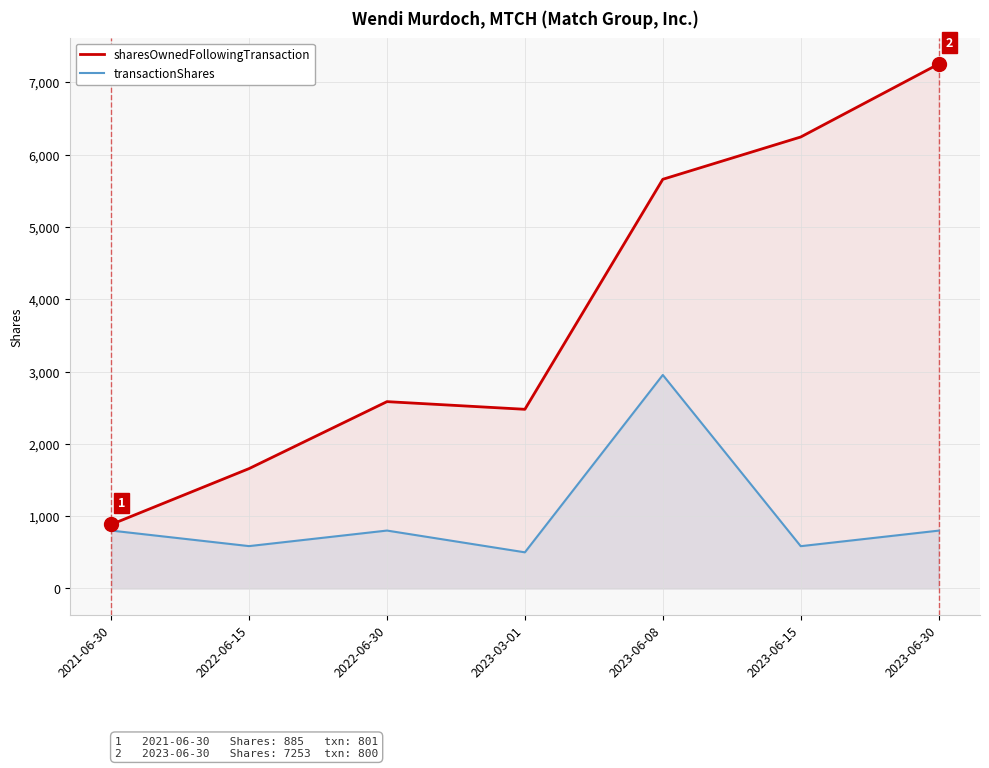

How many lines are shown in the chart?

2